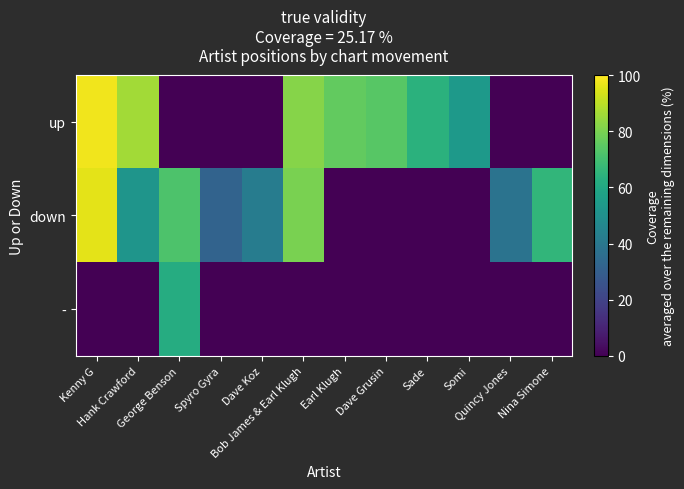

Count the number of categories in the chart.

12